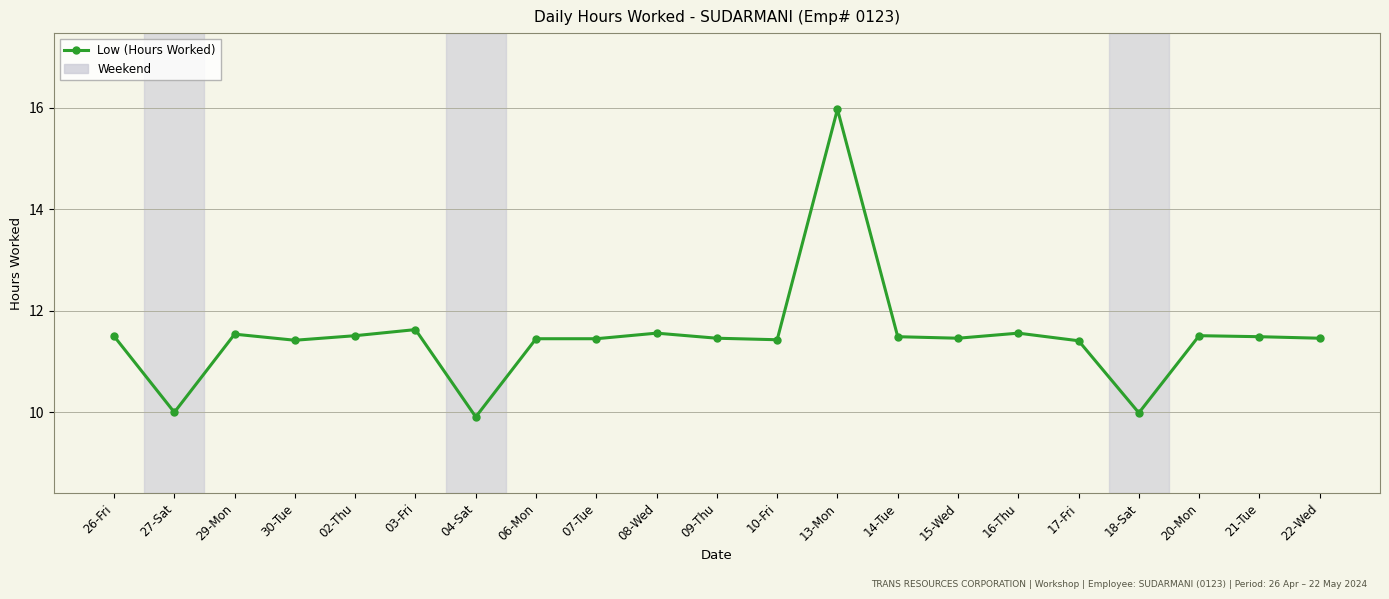

How many distinct data groups are displayed?

1